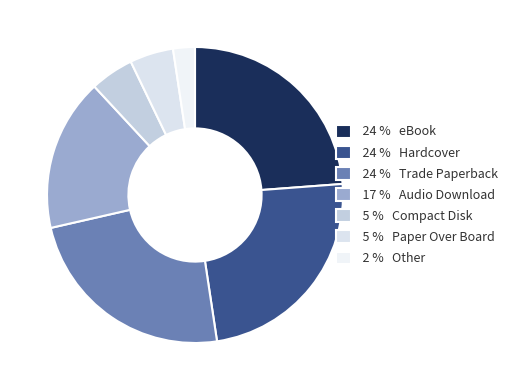

Which slice is the smallest?

2 % Other